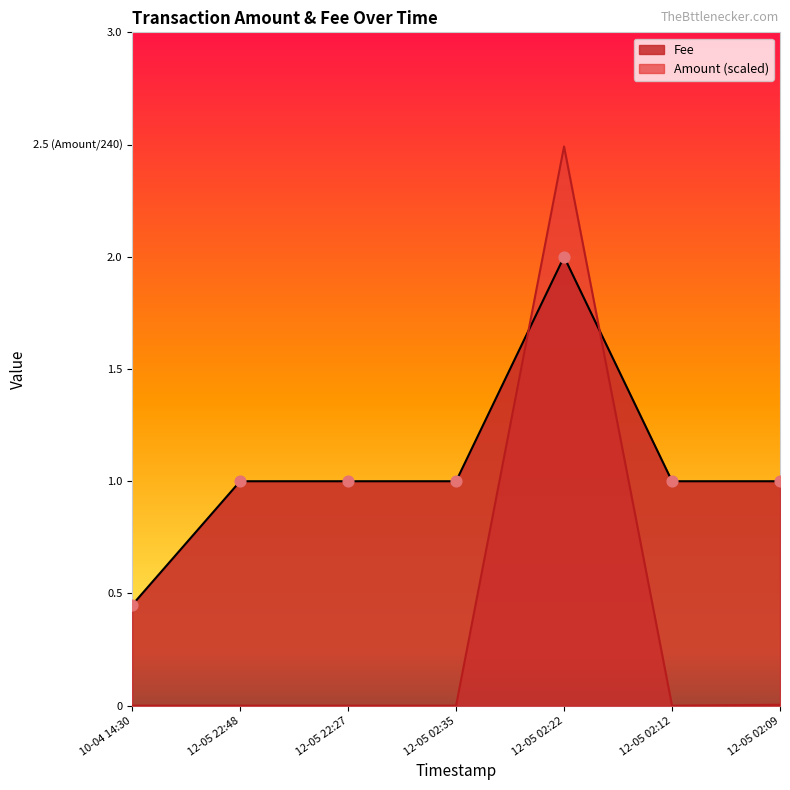

Which series has the largest total across all categories?

Fee